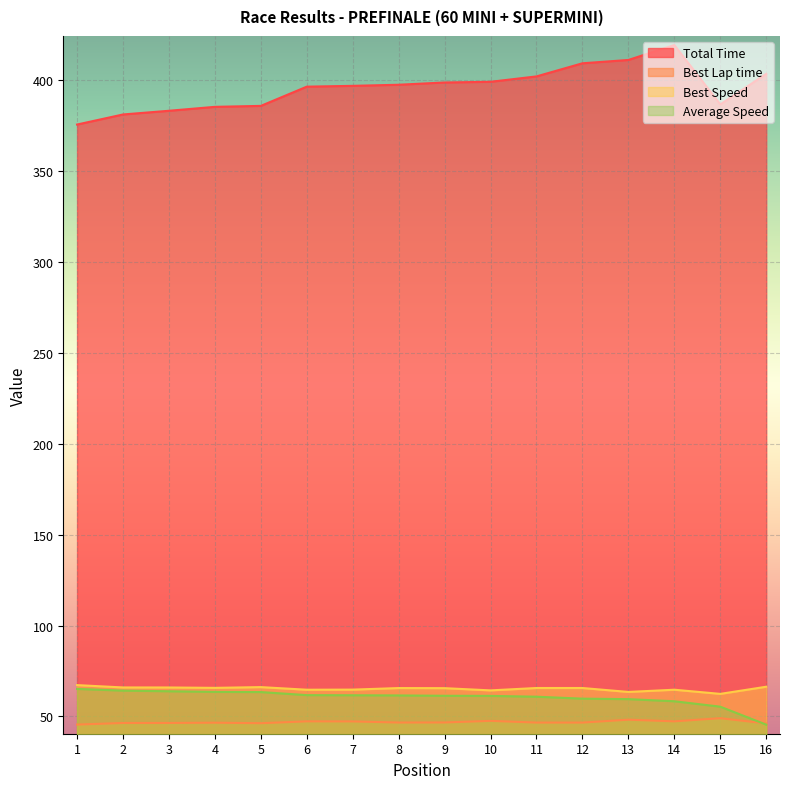

What is the minimum value shown in the chart?

45.5